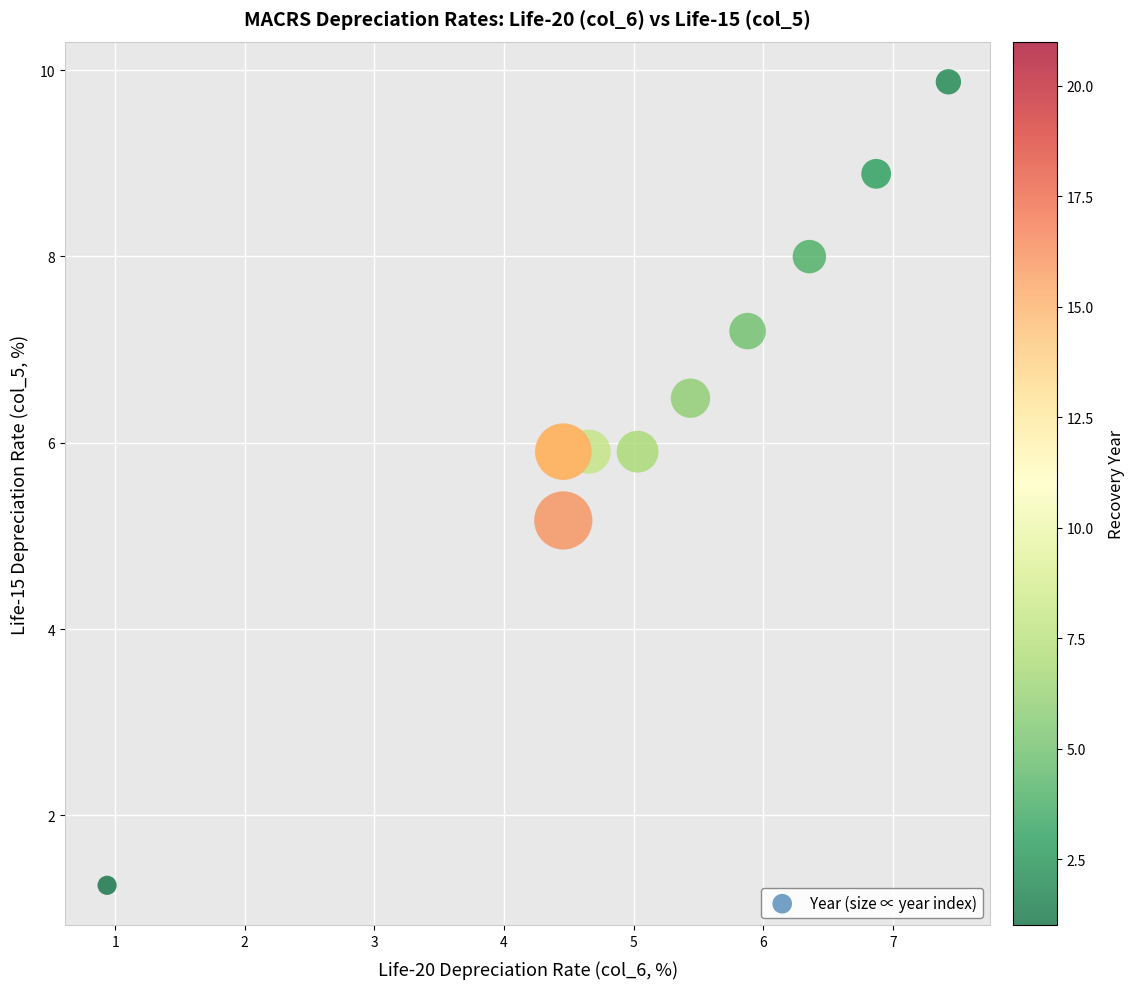

What Y value in the scatter plot is closest to 5?

5.2